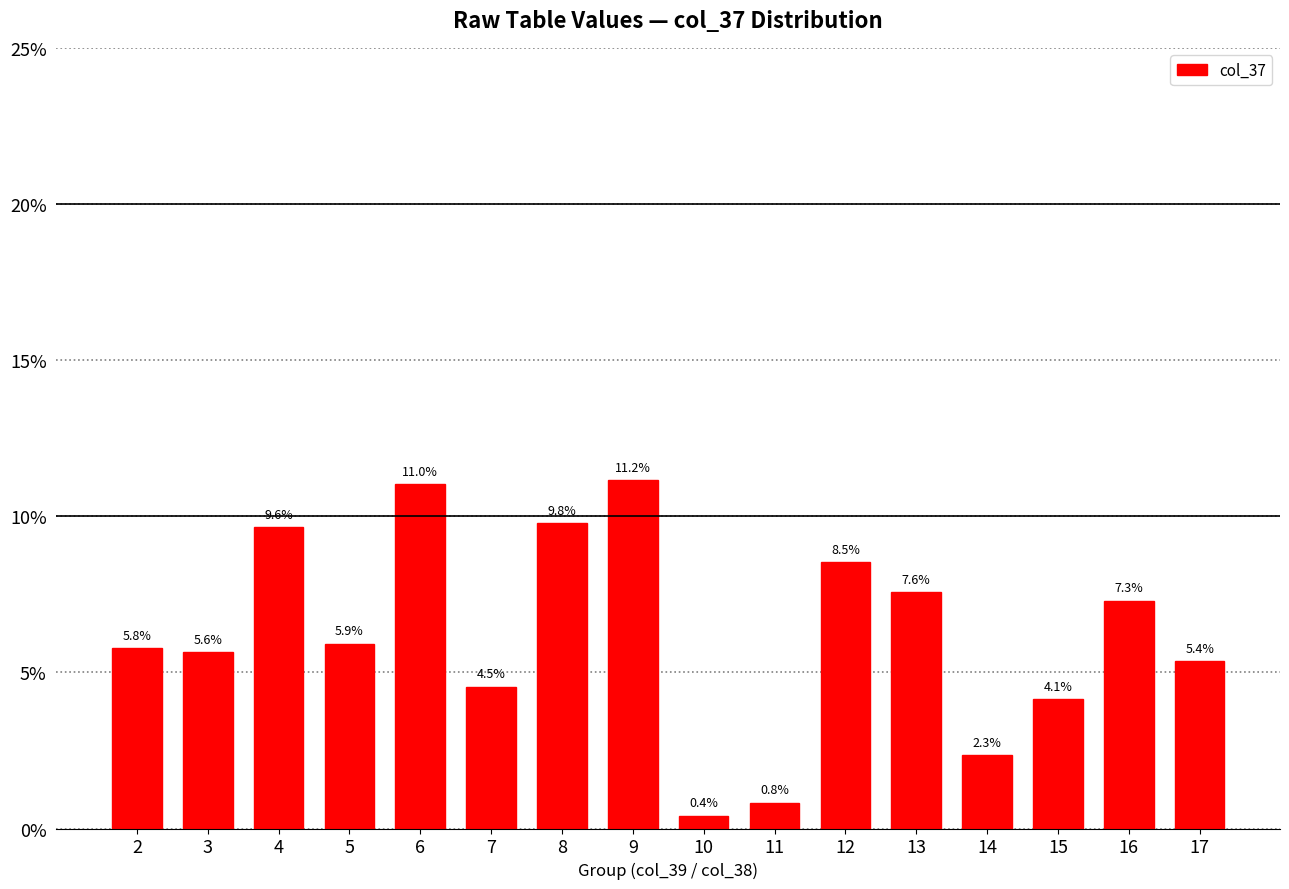

Read the value at 6.

0.1